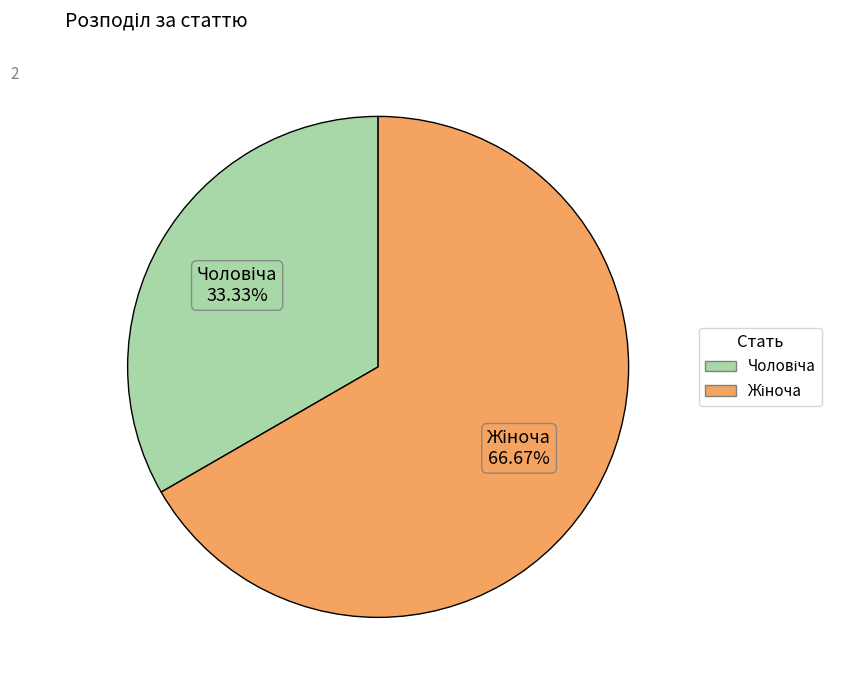

To the nearest percent, what is the difference between the largest and smallest slice percentages?

33%